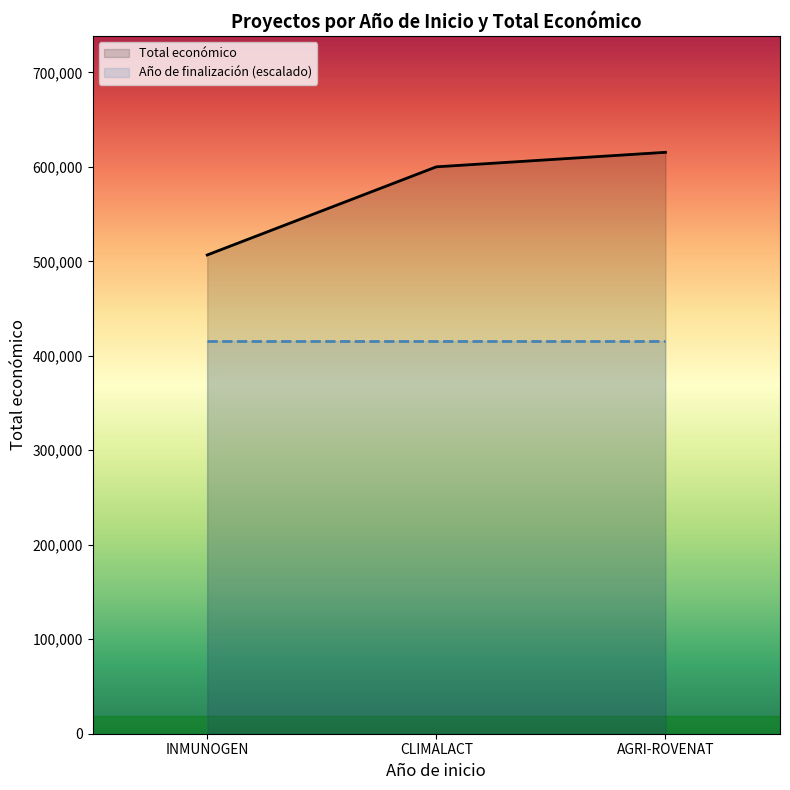

What is the spread (max minus min) of values at CLIMALACT?

184211.6